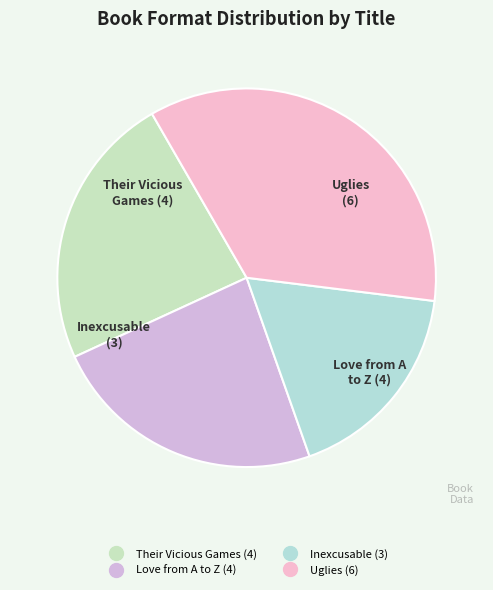

Which slice is the largest?

Uglies